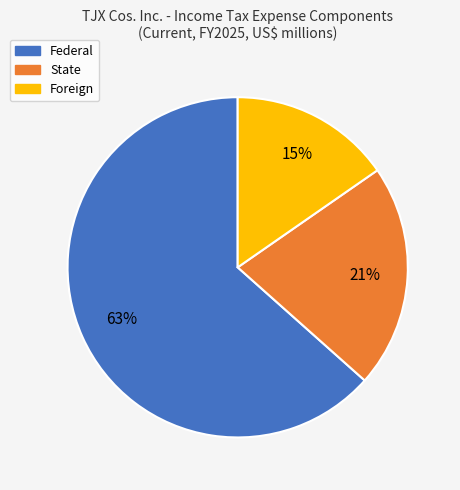

Do Foreign and State together represent more than half of the pie?

No